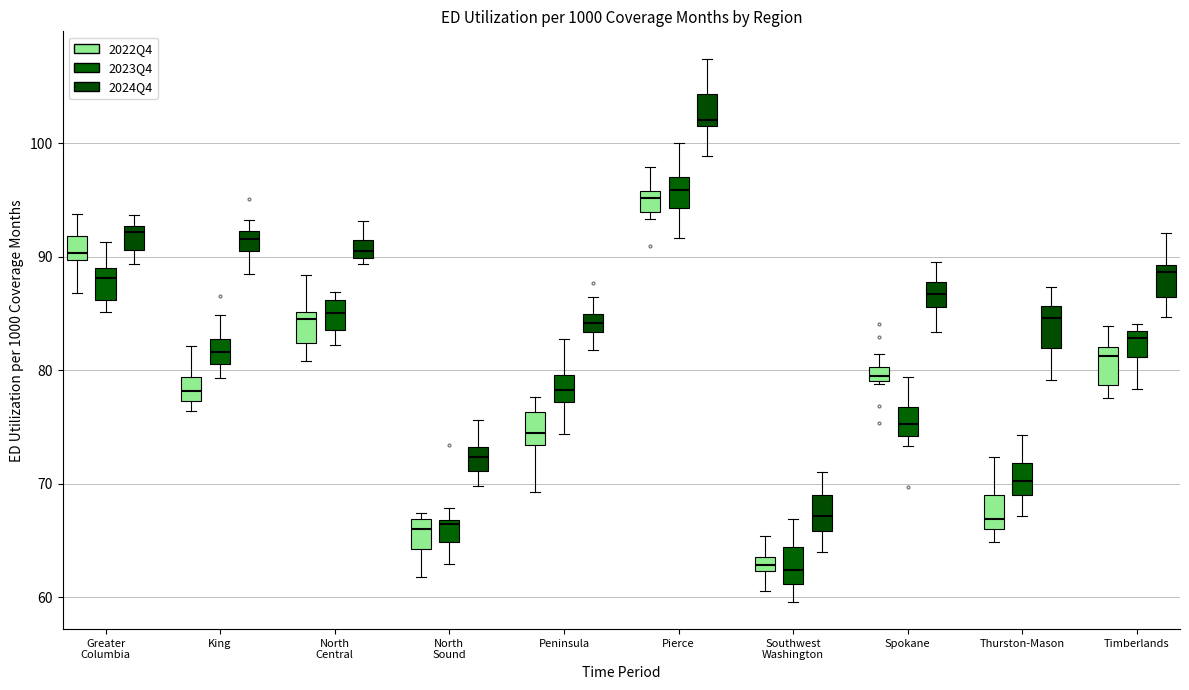

Where does the median line of the box for North Central (2023Q4) sit on the y-axis? The values are not printed on the chart, so give them approximately, as read against the axis.

85